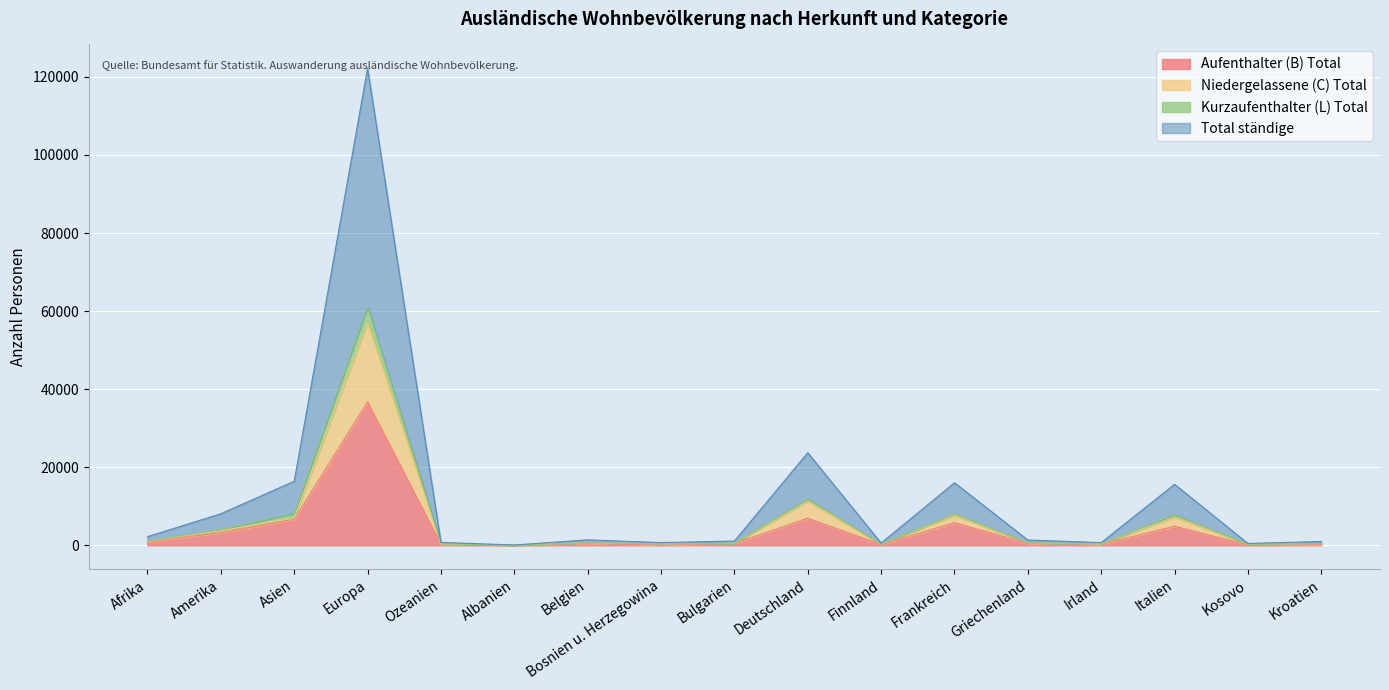

What is the maximum value for Aufenthalter (B) Total?

36751